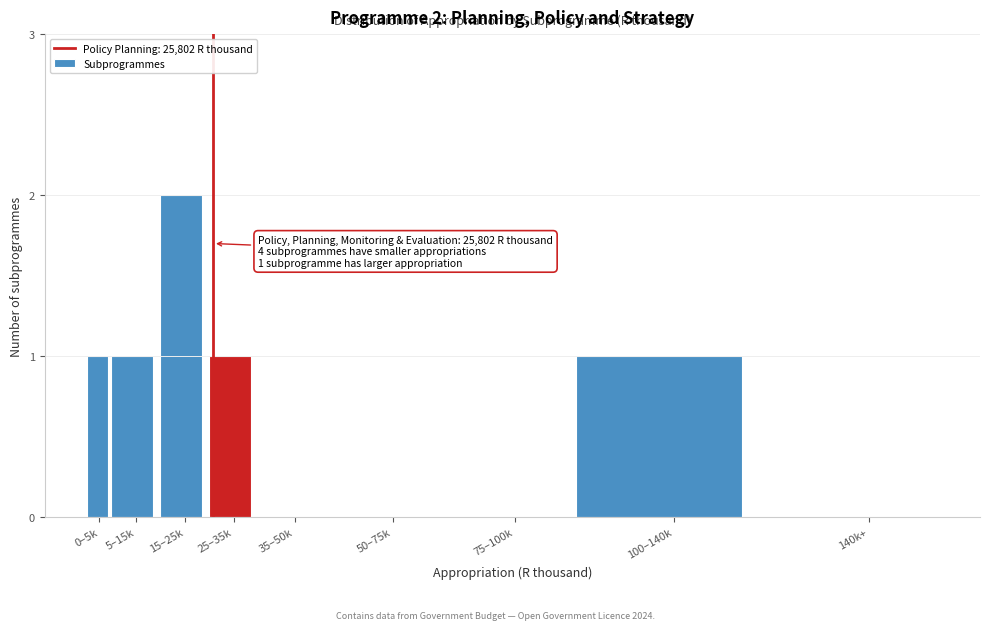

Reading left to right, extract all data points from this chart.

0–5k=1	5–15k=1	15–25k=2	25–35k=1	35–50k=0	50–75k=0	75–100k=0	100–140k=1	140k+=0